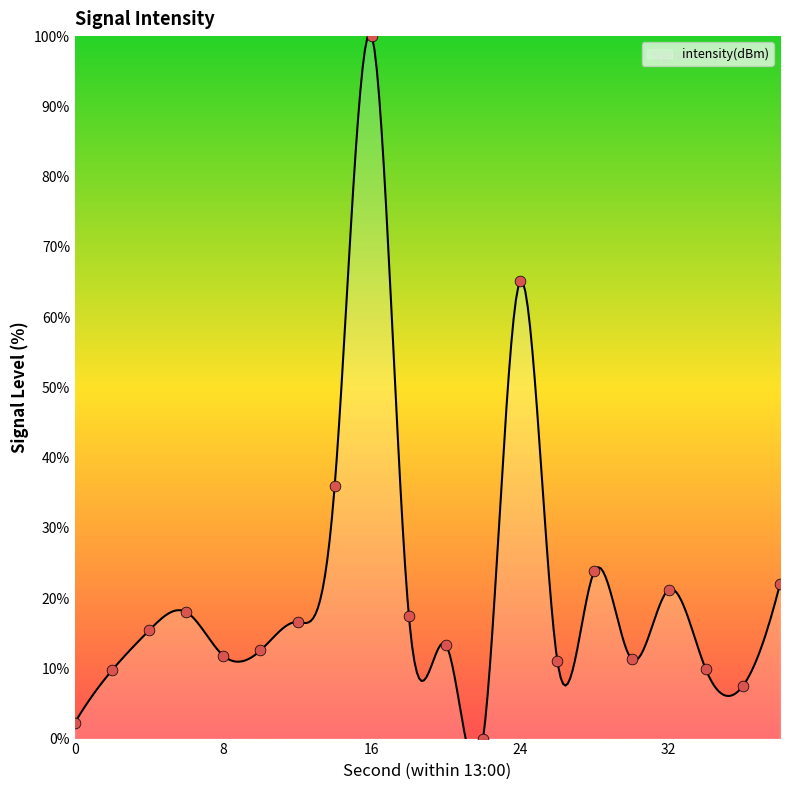

Between 20 and 38, which is larger?

38